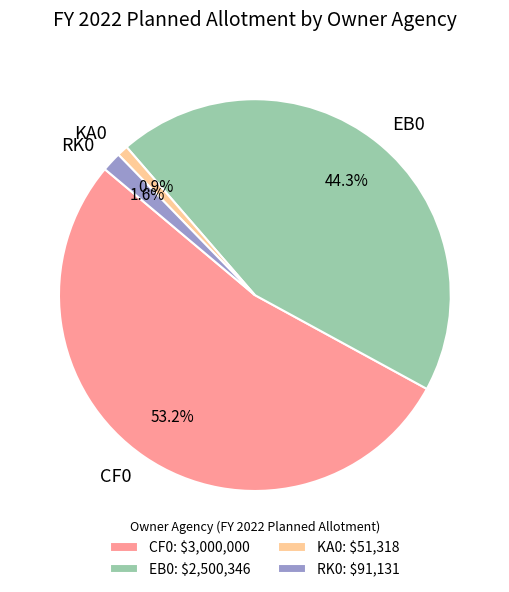

What percentage is the EB0 slice, to the nearest percent?

44%